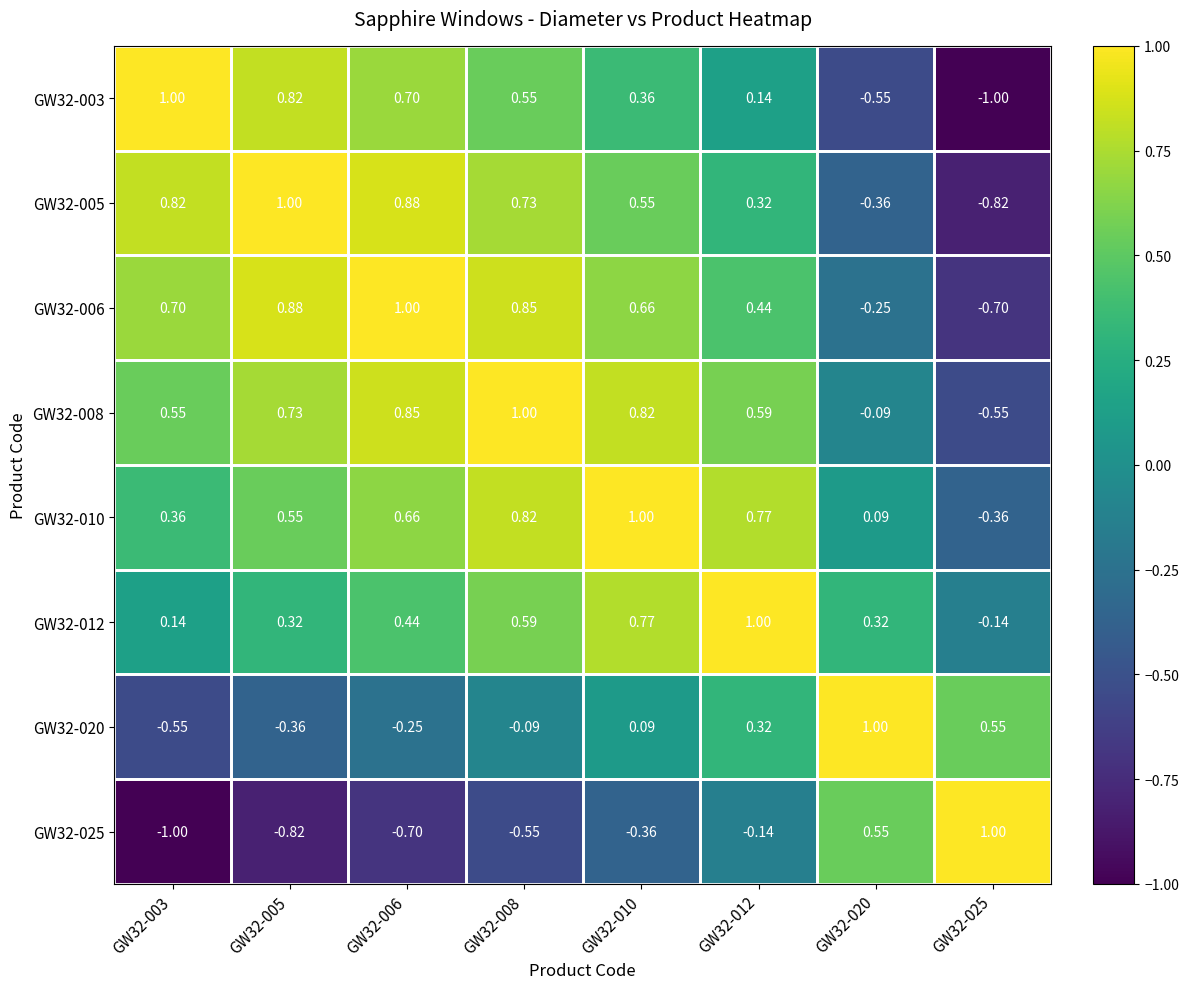

How many data points does each series have?

8